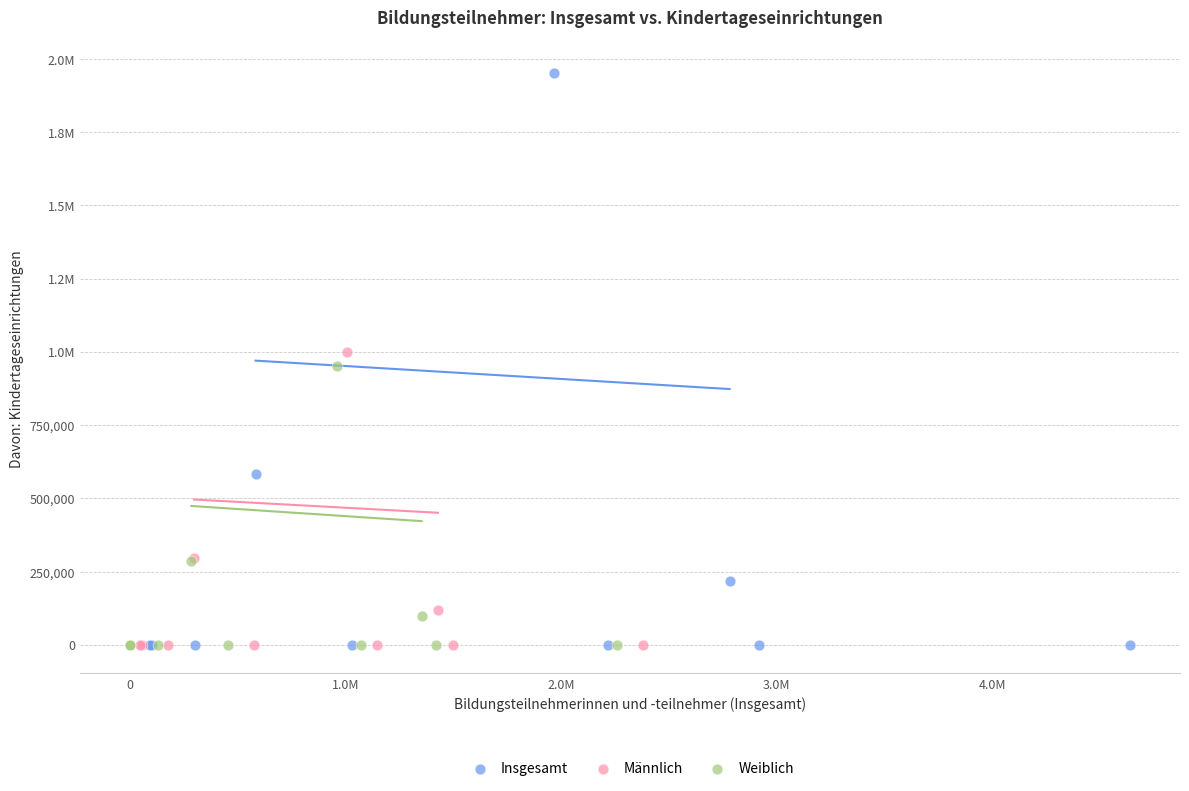

What are all the series names shown in the legend?

Insgesamt, Männlich, Weiblich